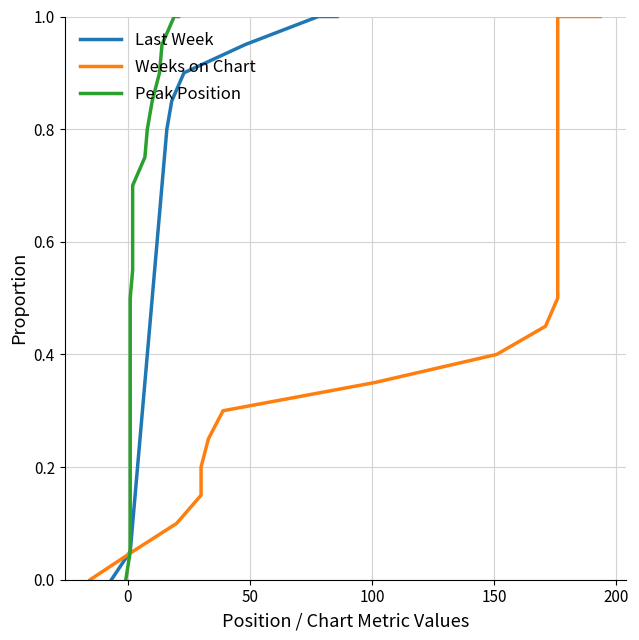

Count the number of categories in the chart.

22